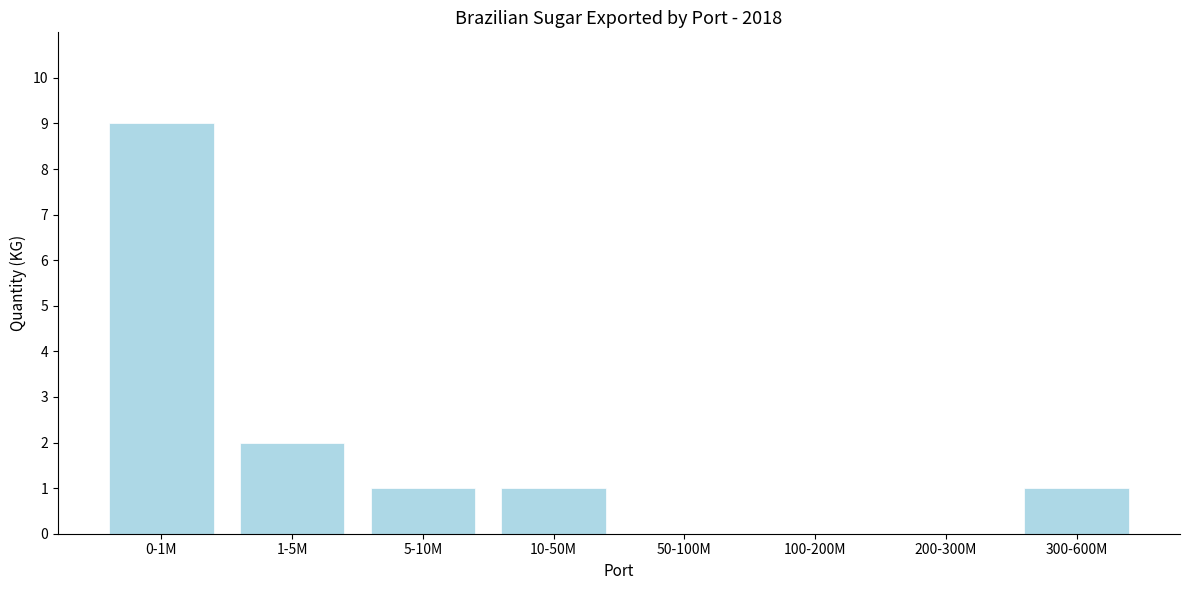

Reading left to right, extract all data points from this chart.

0-1M=9	1-5M=2	5-10M=1	10-50M=1	50-100M=0	100-200M=0	200-300M=0	300-600M=1